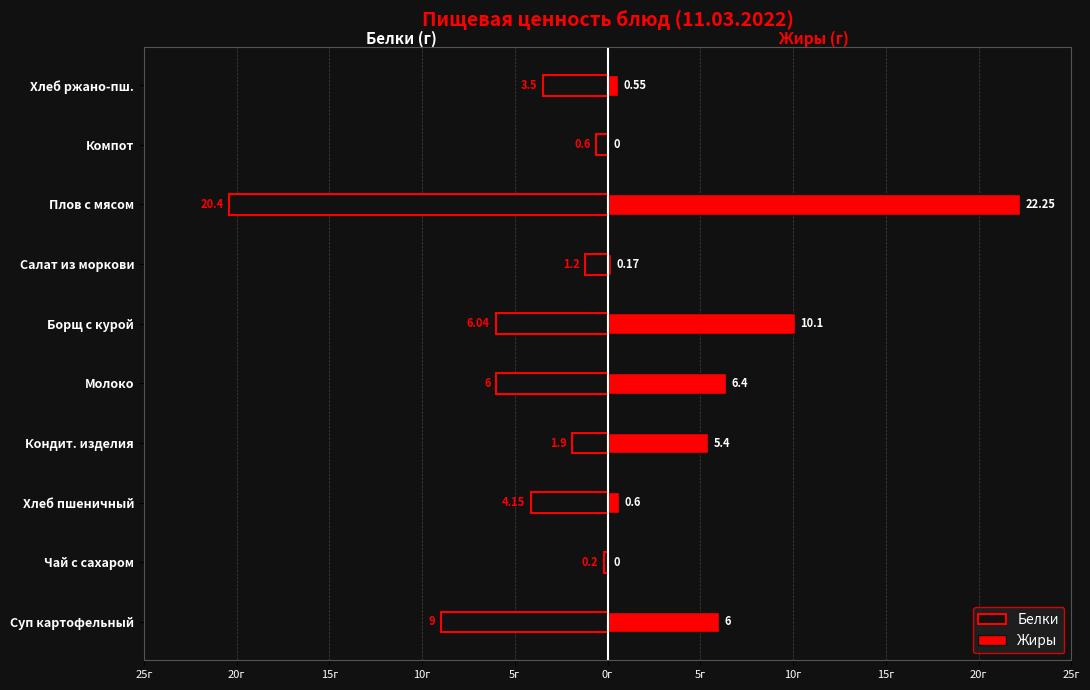

What is the lowest value of the Белки series?

-20.4